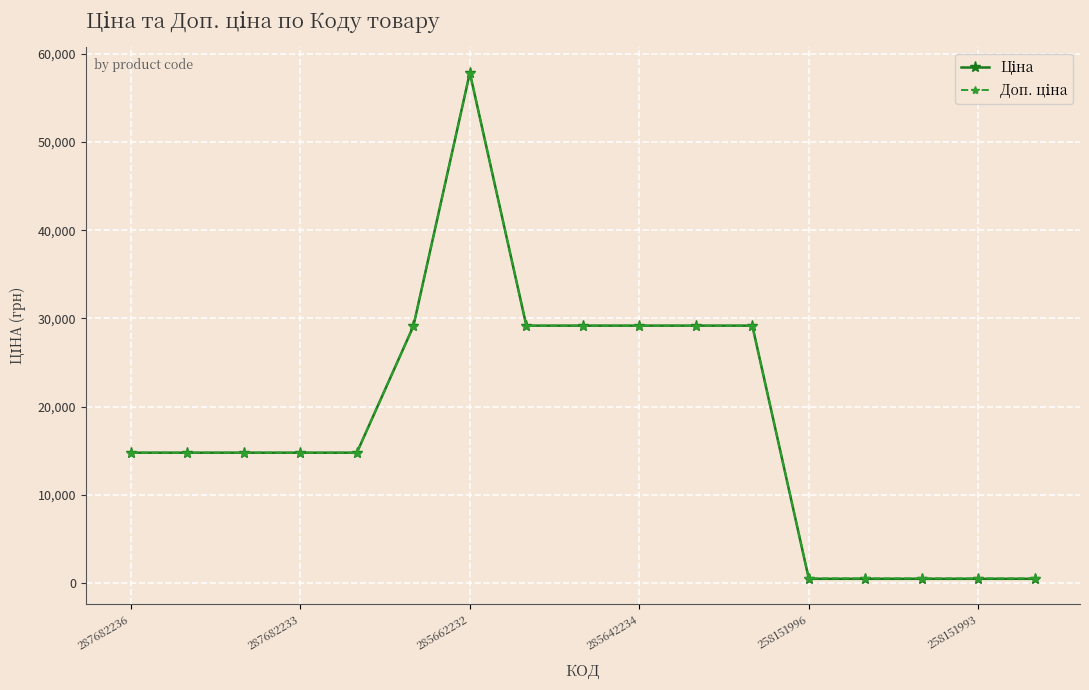

At how many categories does at least one series exceed 28275?

7